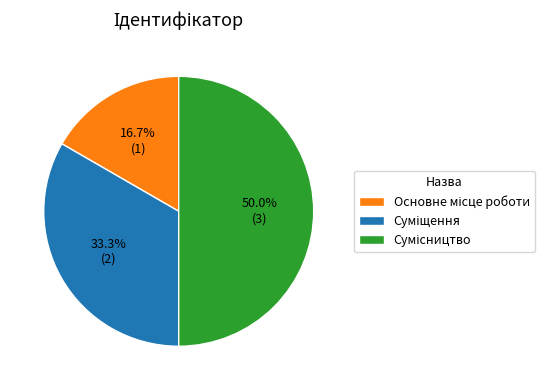

What is the smallest slice in the pie chart?

Основне місце роботи